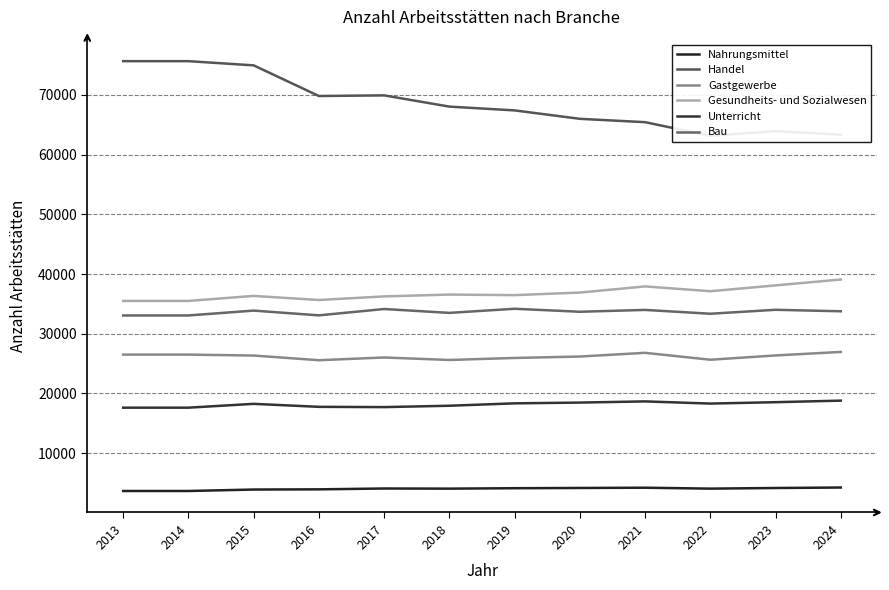

Is it true that Nahrungsmittel equals 4174 at 2020?

True